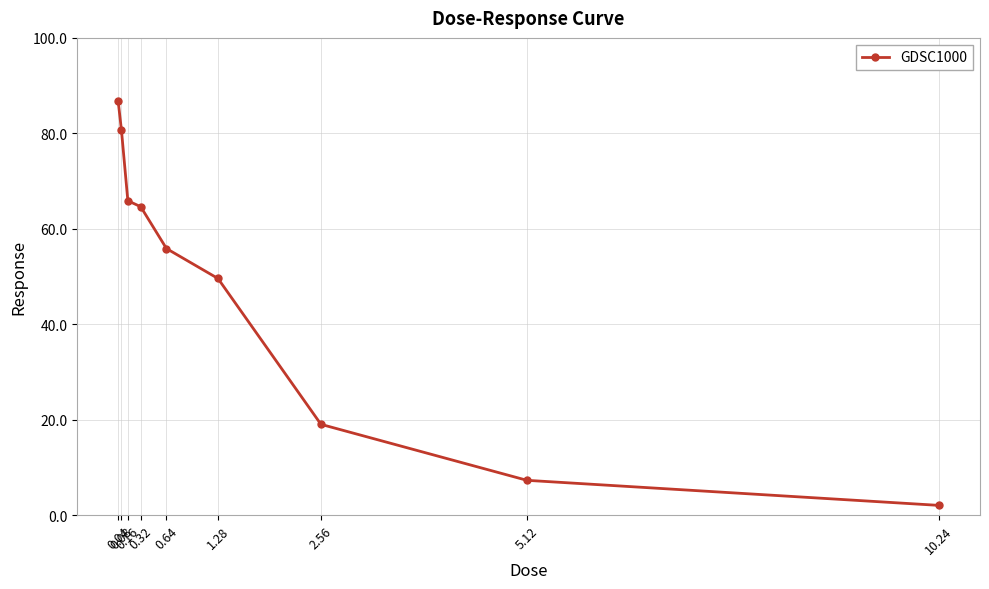

True or false: the data has more than 0 interior local peaks.

False